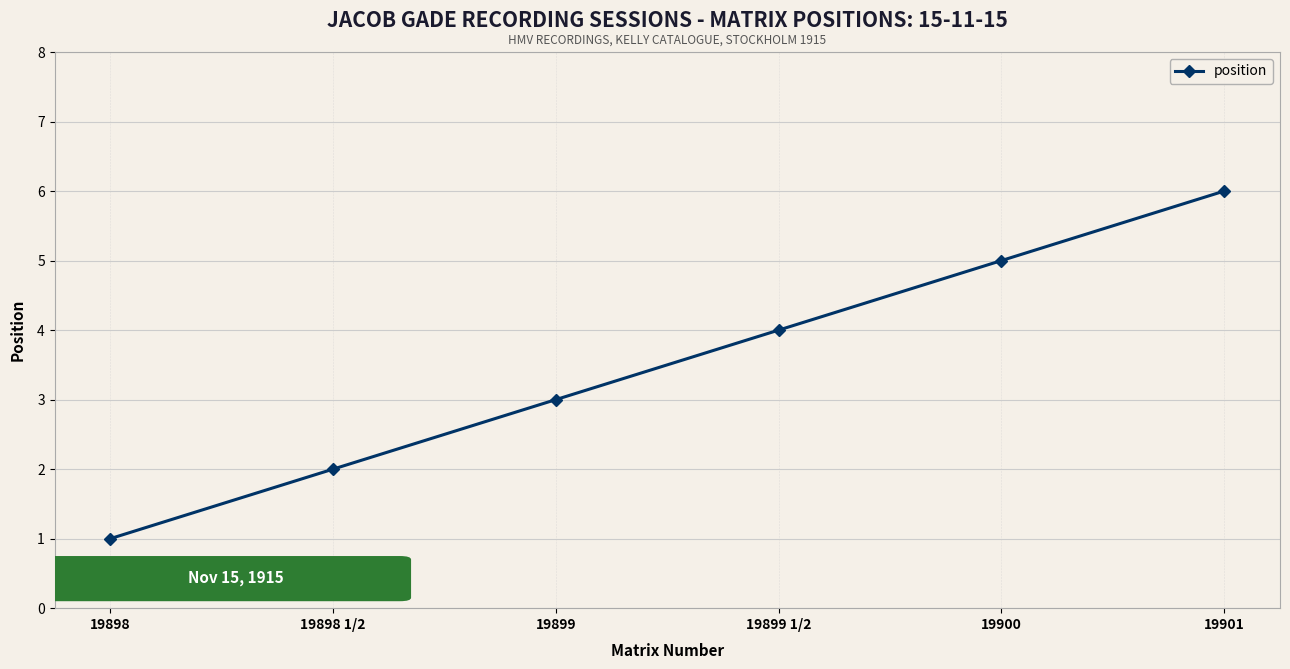

What is the ratio of the value at 19900 to the value at 19899?

1.7